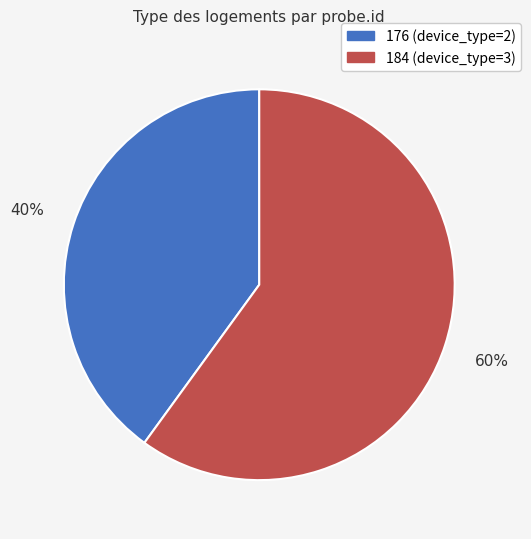

Approximately how many times larger is the value at 176 (device_type=2) compared to 184 (device_type=3)?

0.7